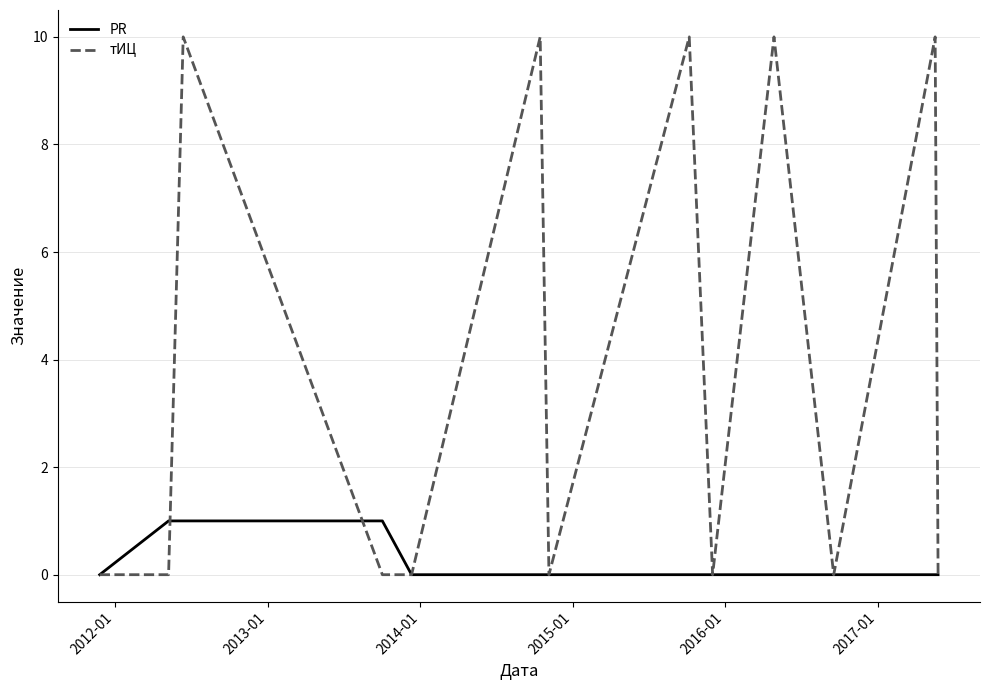

List the series in order of their peak value, lowest first.

PR, тИЦ